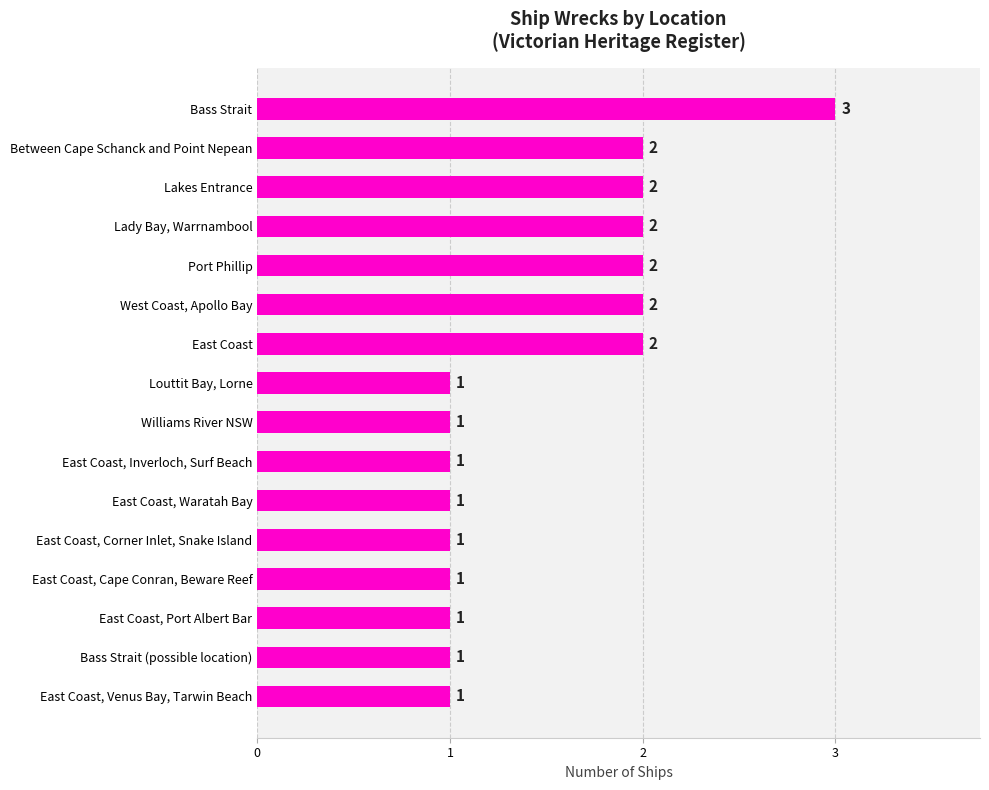

What is the sum of all values?

24